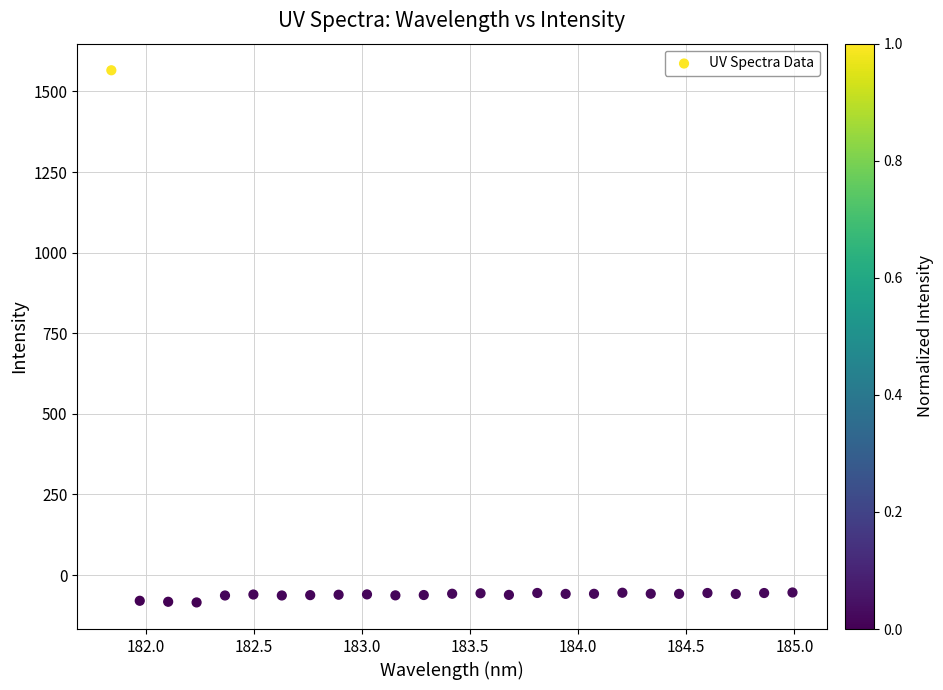

What is the range of Y values (max minus min)?

1650.3